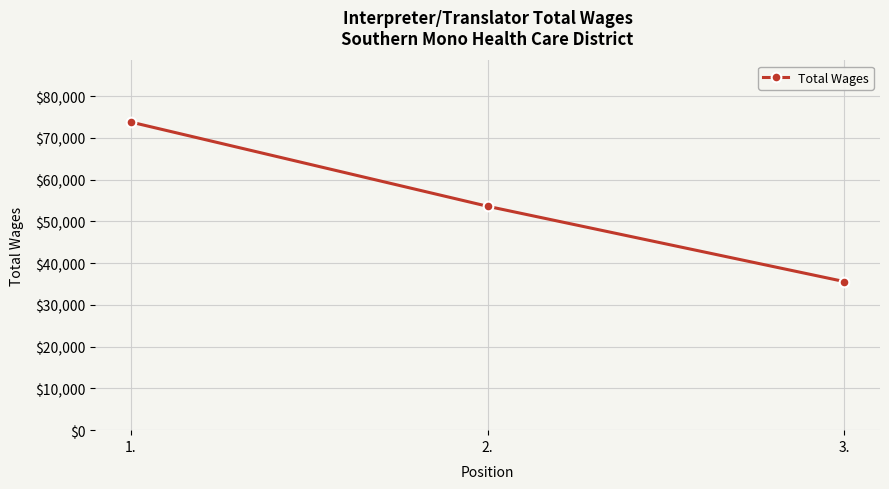

What is the approximate value at 2., to the nearest 100?

53600